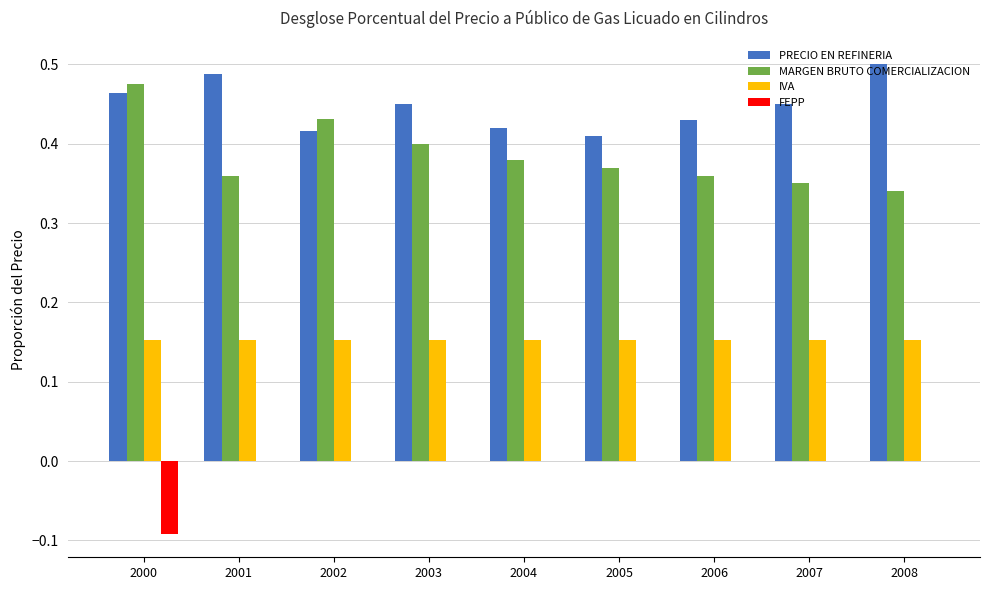

Are the bars horizontal?

No